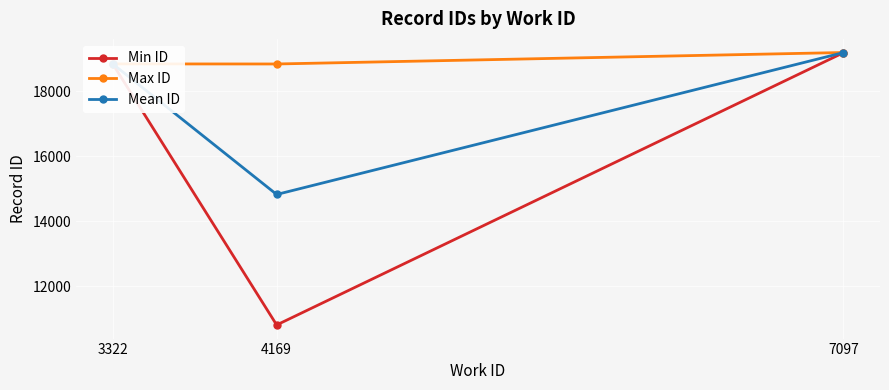

Rank the series at 4169 from lowest to highest value.

Min ID, Mean ID, Max ID